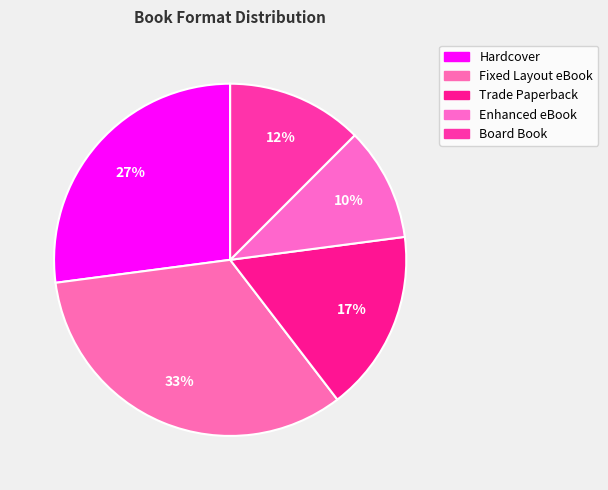

The Enhanced eBook slice represents 23% of the pie. True or false?

False